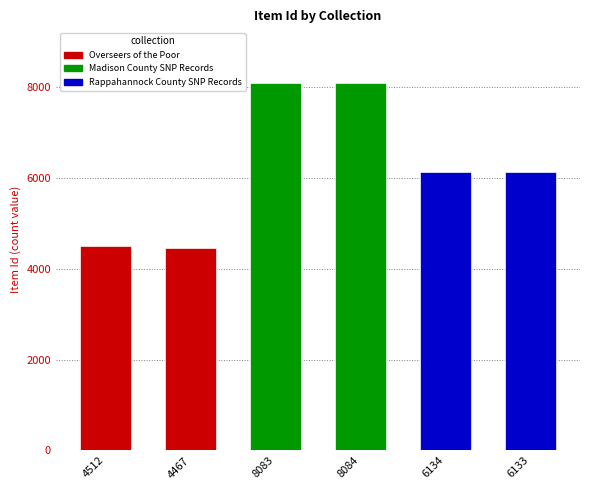

Rank the categories by value from highest to lowest.

8084, 8083, 6134, 6133, 4512, 4467